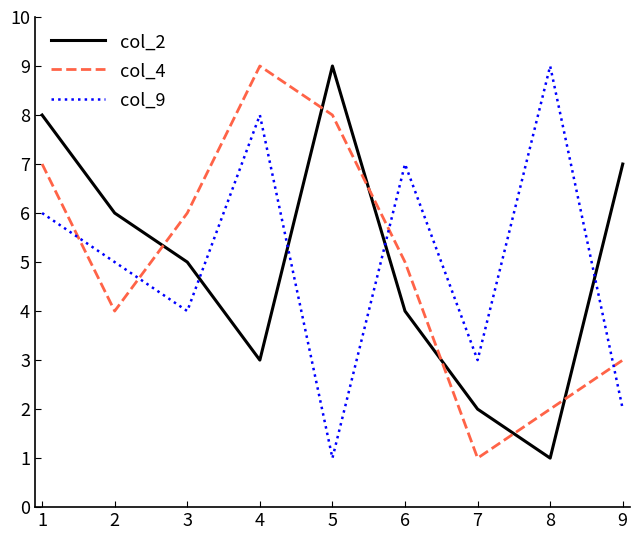

Read the col_2 value at 2.

6